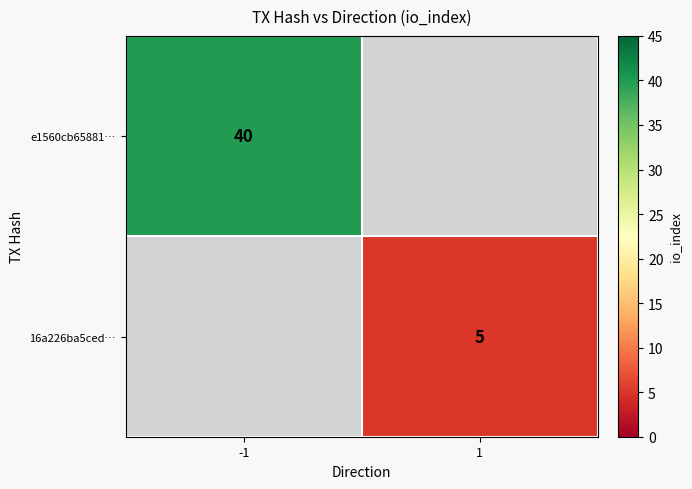

The 16a226ba5ced… series shows 5 at 1. True or false?

True